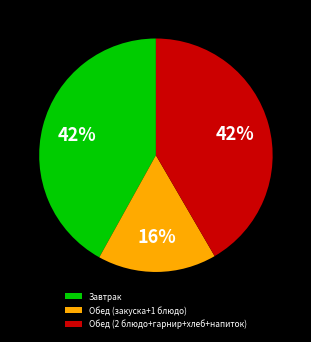

True or false: Обед (закуска+1 блюдо) accounts for 16% of the total.

True